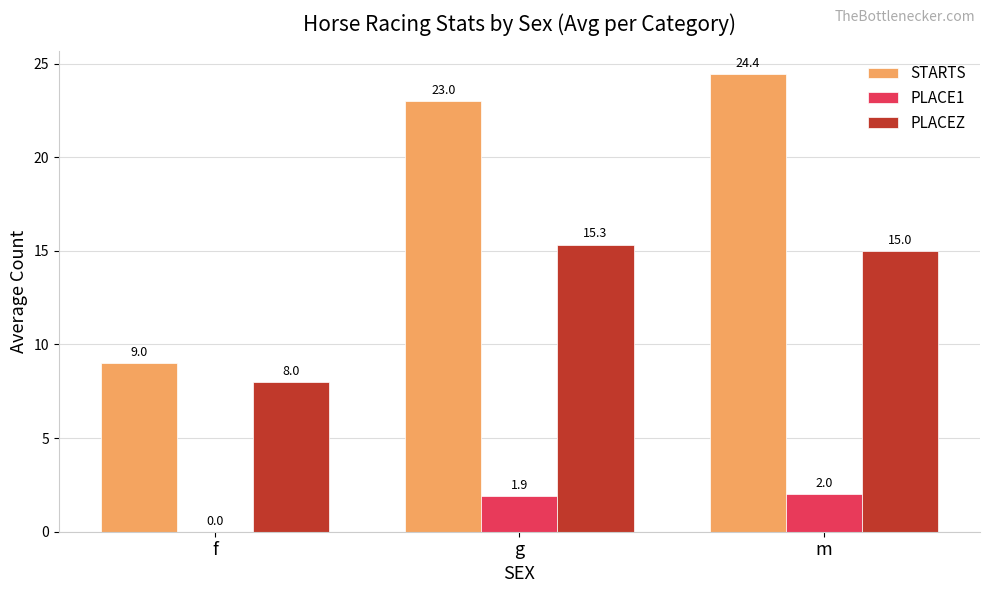

How many groups of bars are there?

3